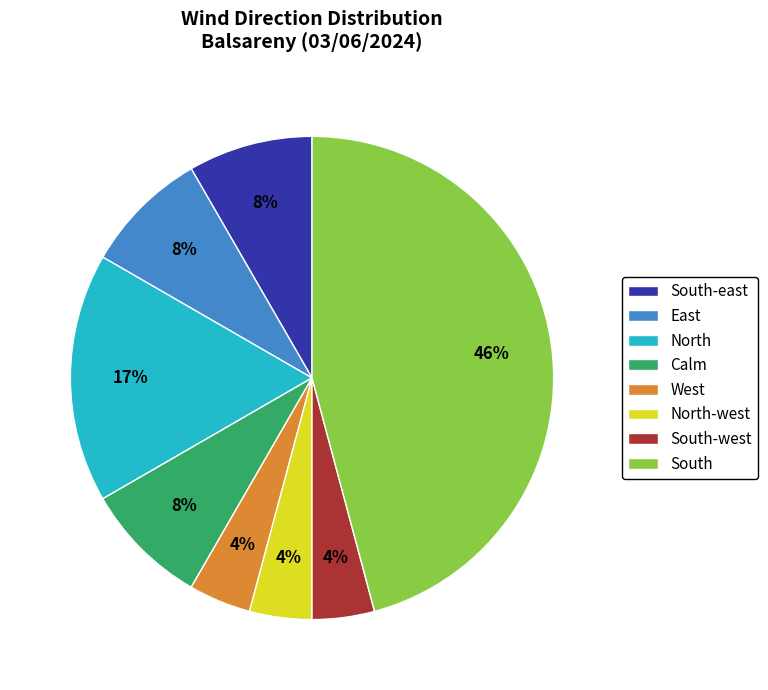

The East slice represents 1% of the pie. True or false?

False